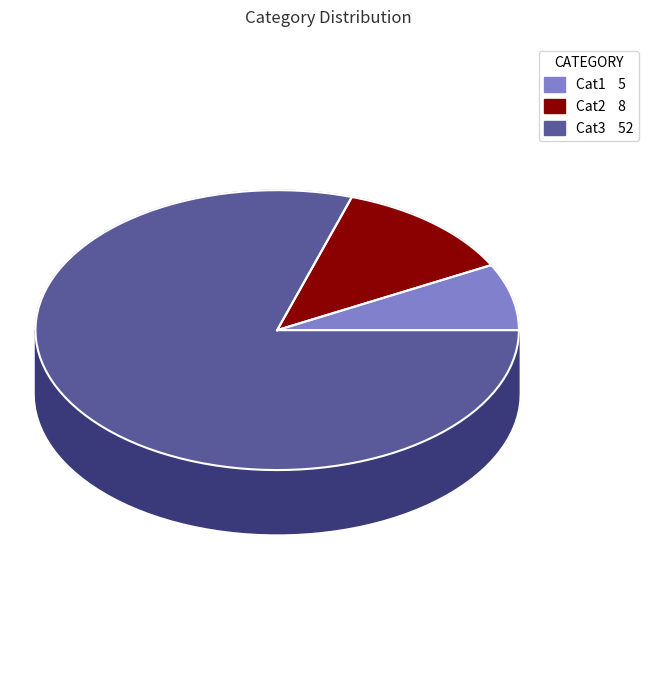

To the nearest percent, what is the difference between the largest and smallest slice percentages?

72%